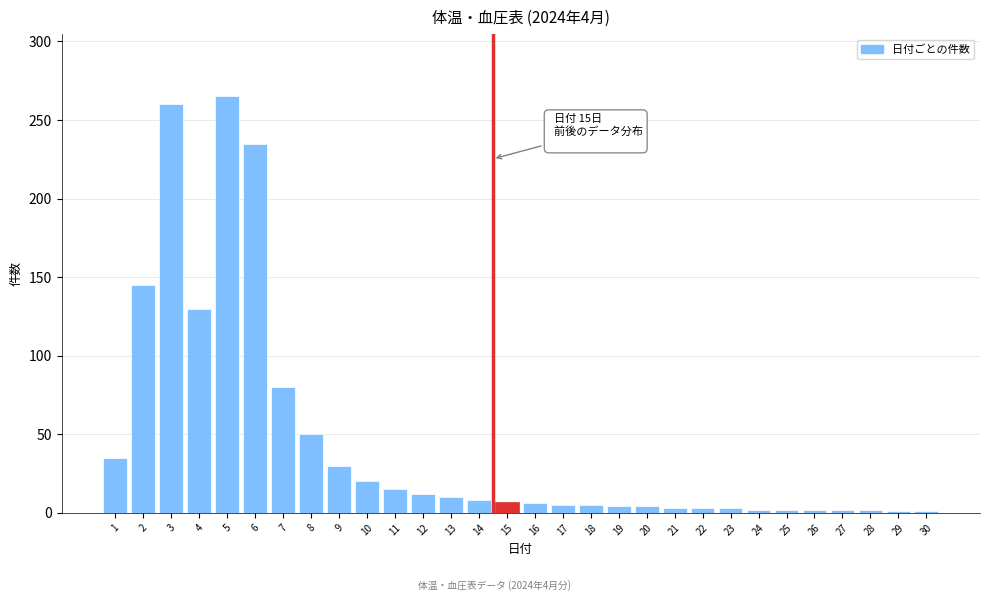

What is the difference between the maximum and minimum values?

264